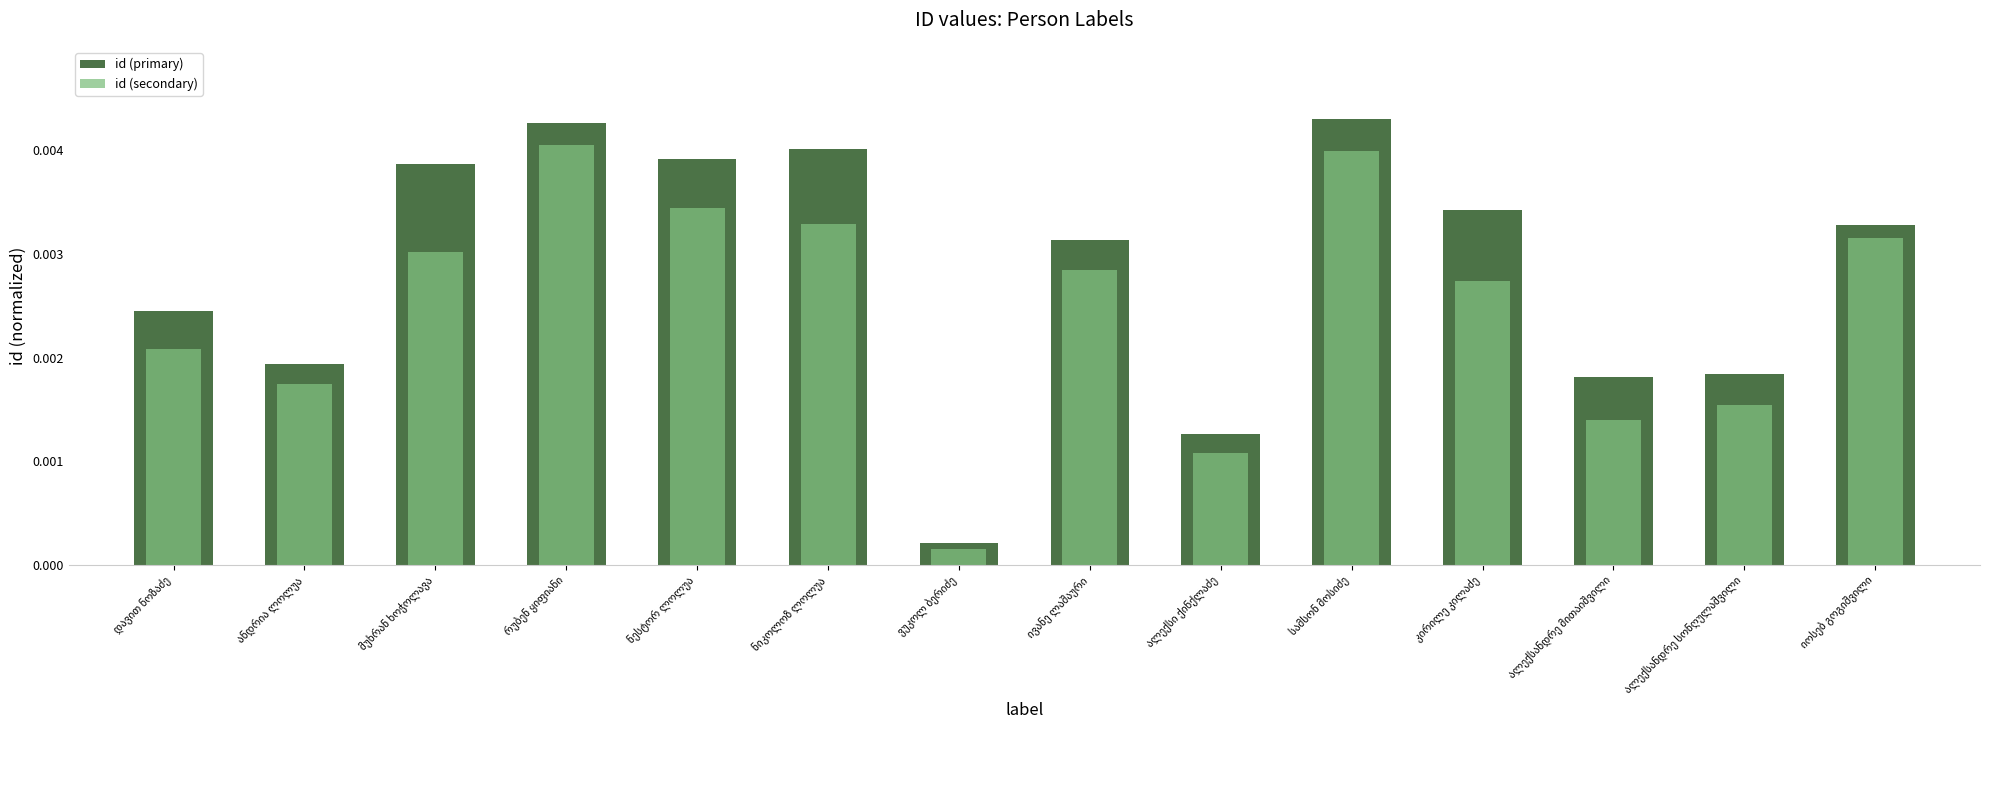

The value of id (secondary) at ანდრია ლოლუა is 0.0. True or false?

True